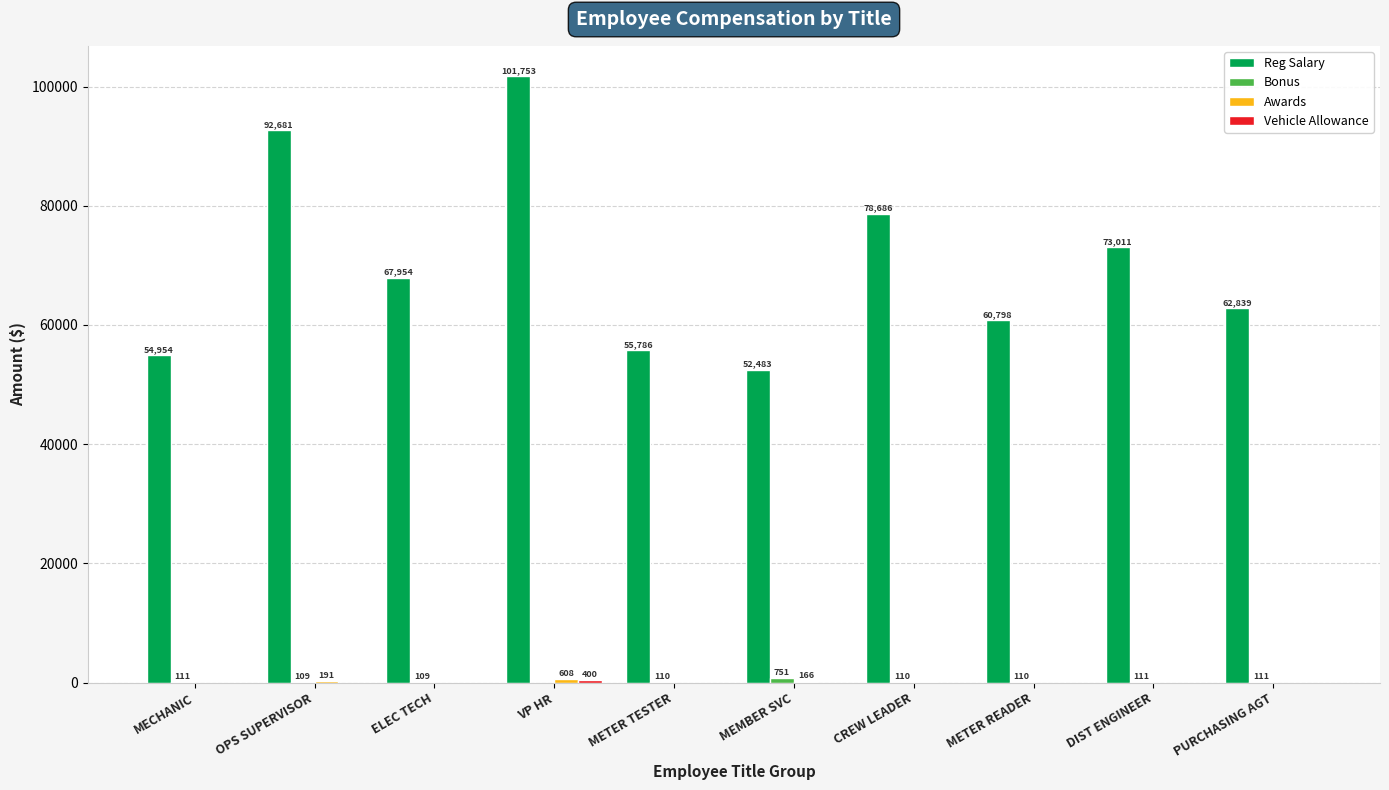

The Reg Salary series shows 137078.0 at CREW LEADER. True or false?

False